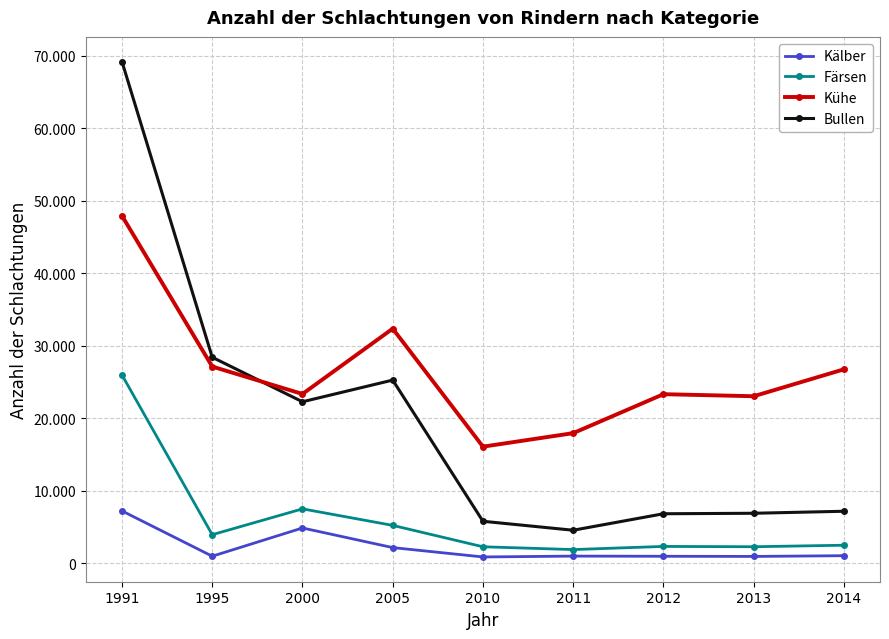

Is this an area chart (filled region under the line)?

No